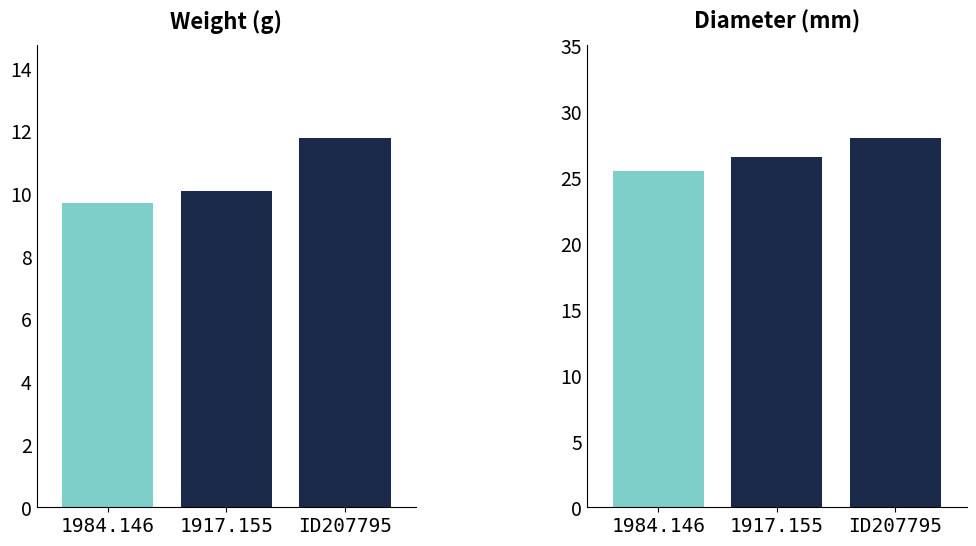

Which series has the largest total across all categories?

diameter